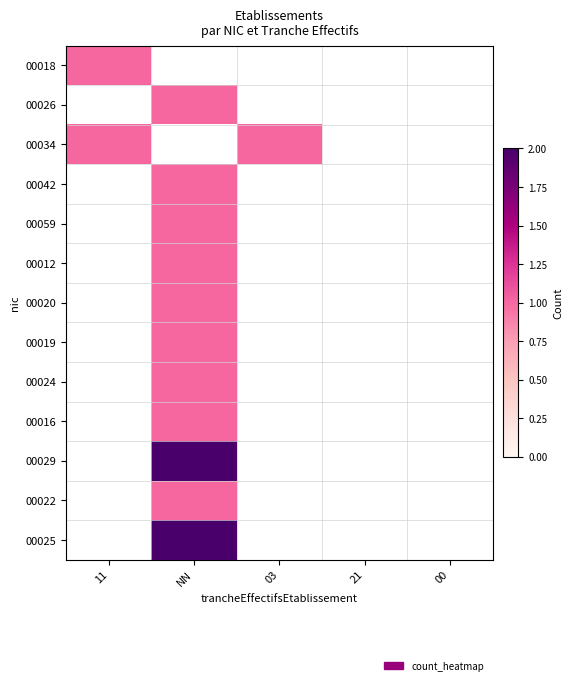

The 00020 series shows 1.6 at NN. True or false?

False